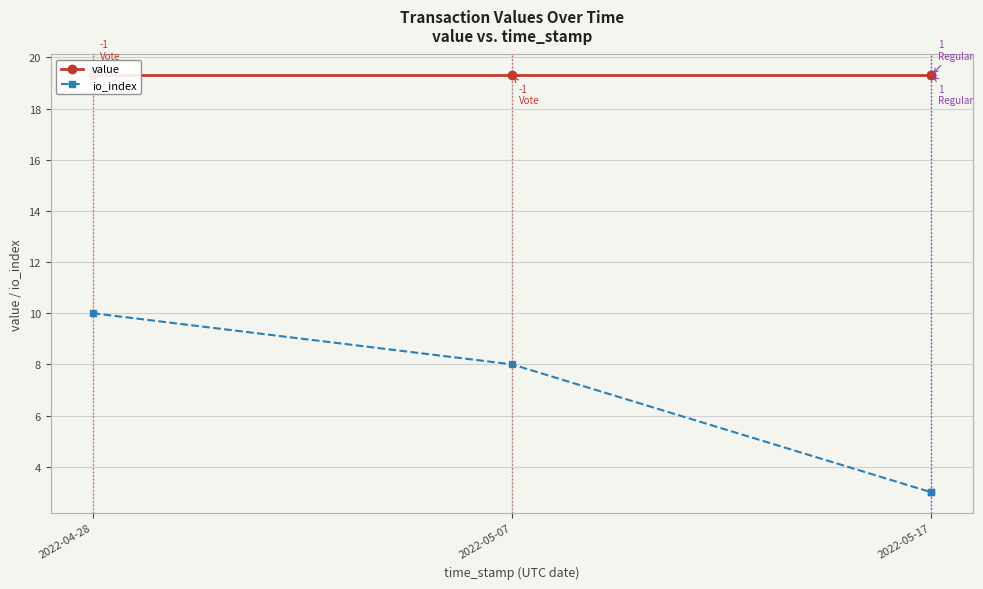

Is it true that value equals 7.0 at 2022-05-07?

False